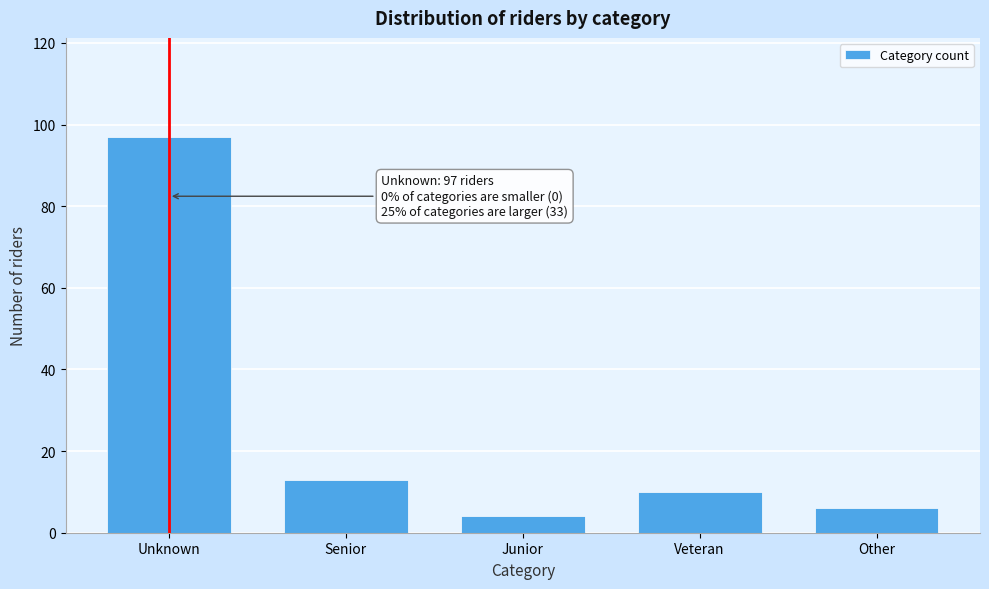

Reading right to left, extract all data points from this chart.

Other=6	Veteran=10	Junior=4	Senior=13	Unknown=97